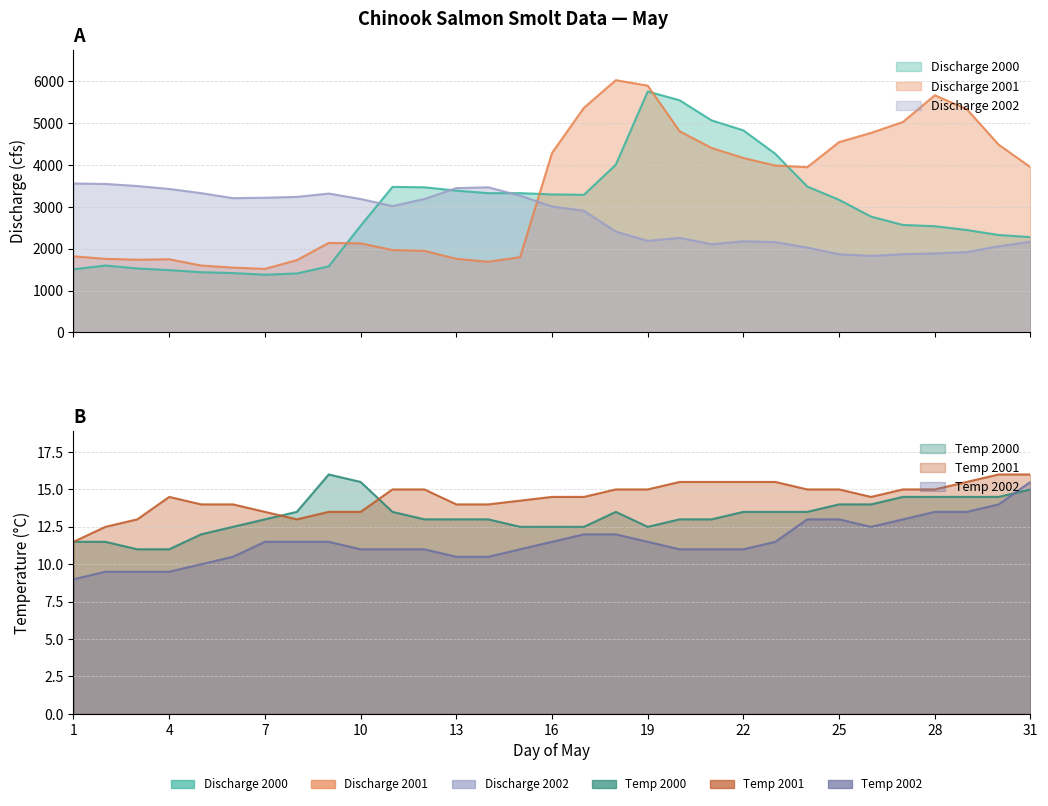

Between which two adjacent categories do Temp 2000 and Temp 2002 first intersect?

30 and 31